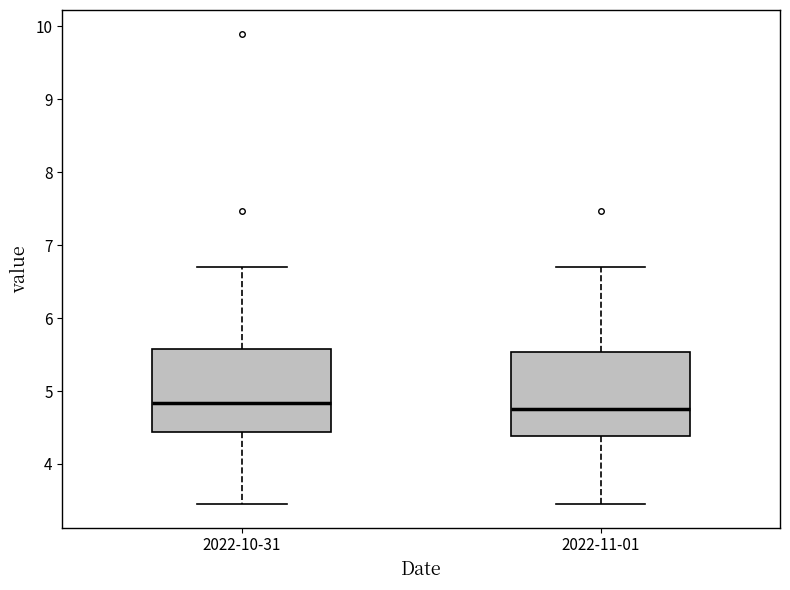

Where does the median line of the box for 2022-10-31 sit on the y-axis? The values are not printed on the chart, so give them approximately, as read against the axis.

4.8